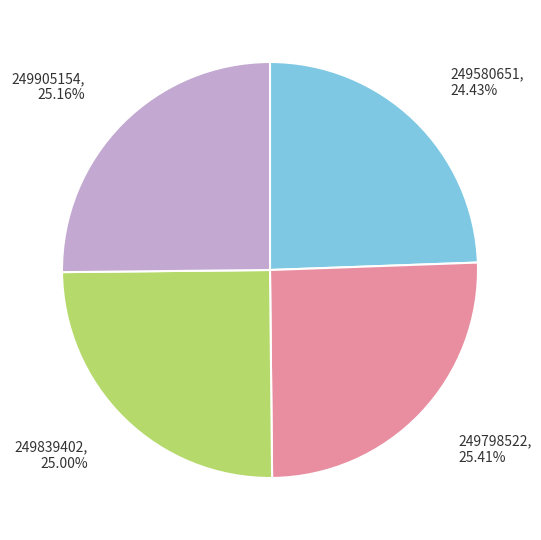

Is there any slice that represents more than half of the pie?

No